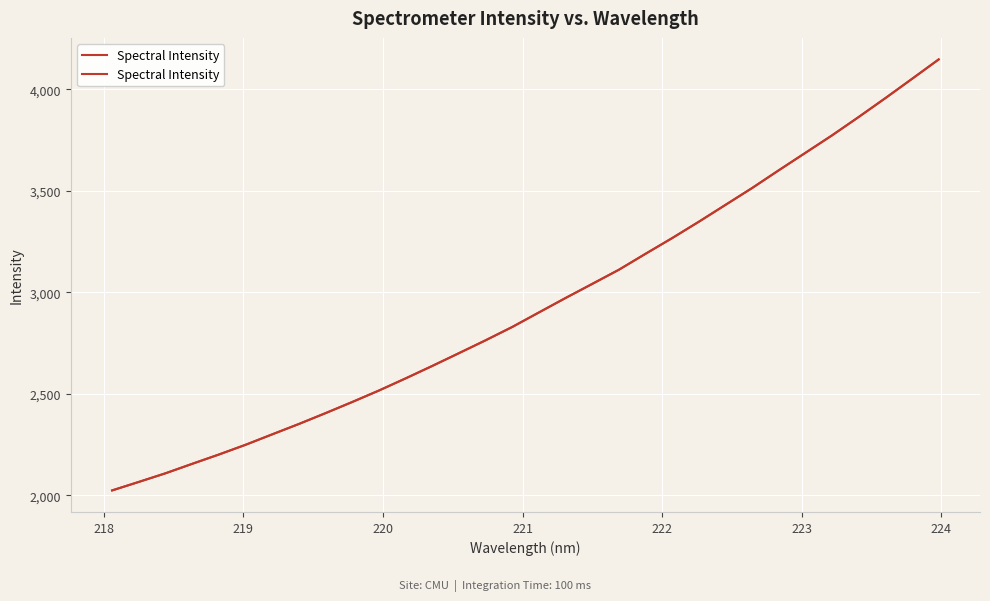

What is the difference between the maximum and second lowest values?

2082.5